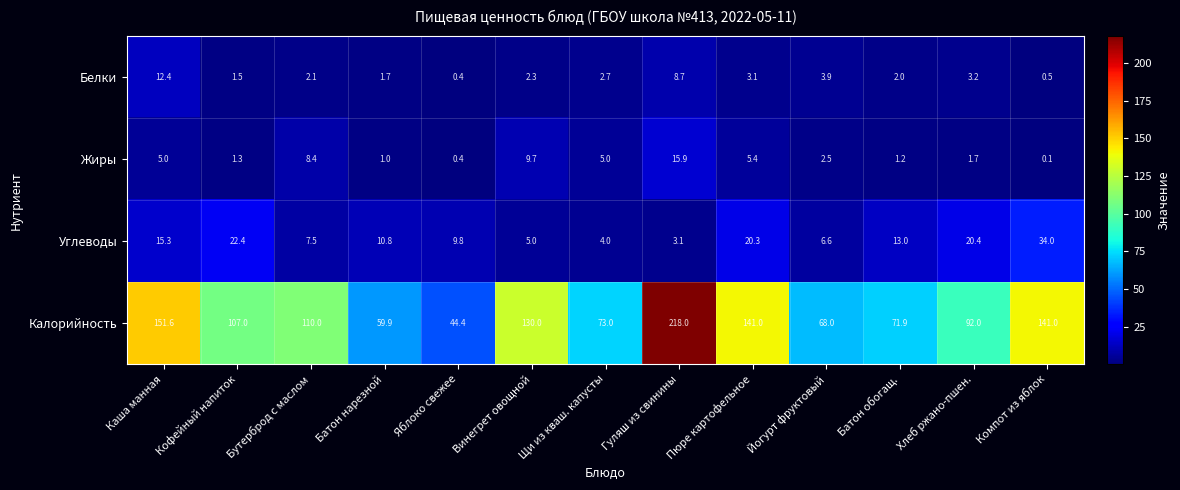

True or false: Белки has a value of 3.2 at Хлеб ржано-пшен..

True